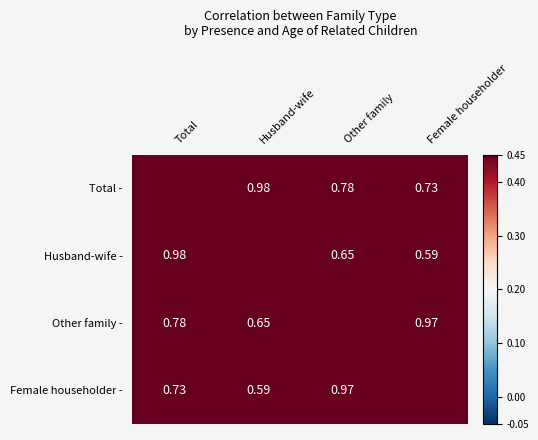

Is it true that Husband-wife - equals 1.0 at Total?

True